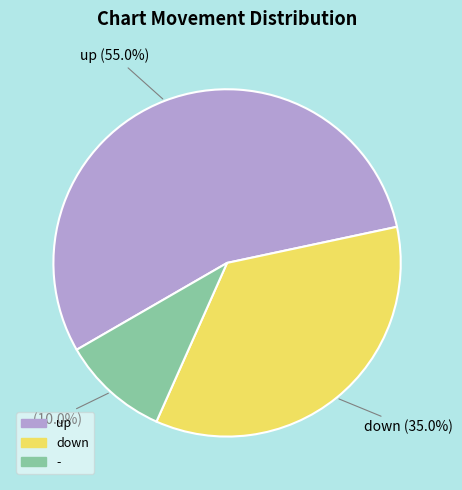

What is the ratio of the value at up to the value at down?

1.6